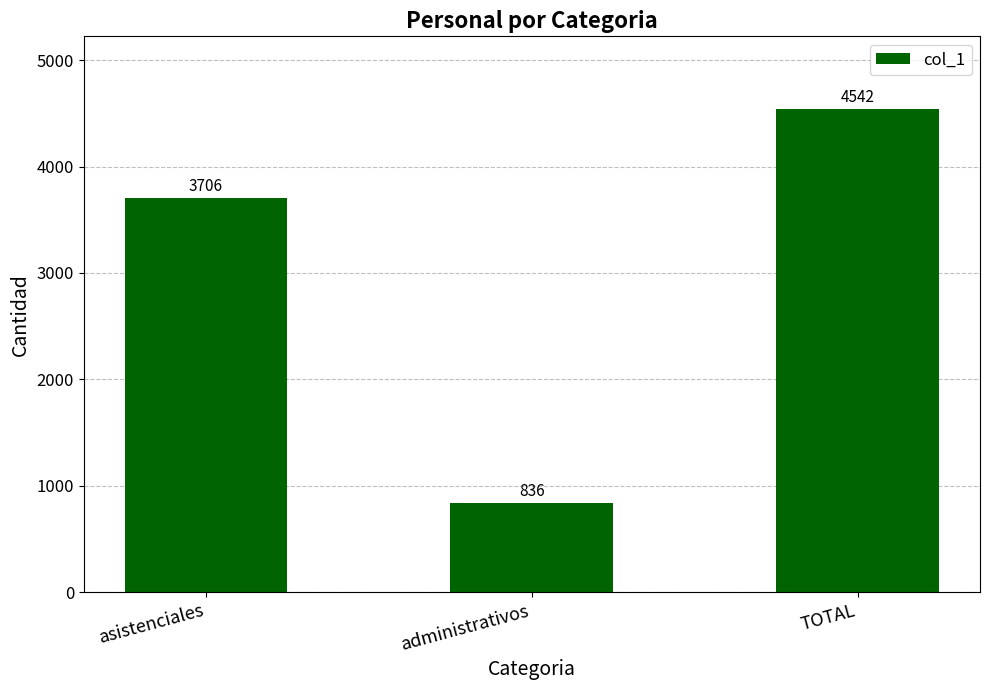

Reading left to right, what are all the values shown in this chart?

3706	836	4542